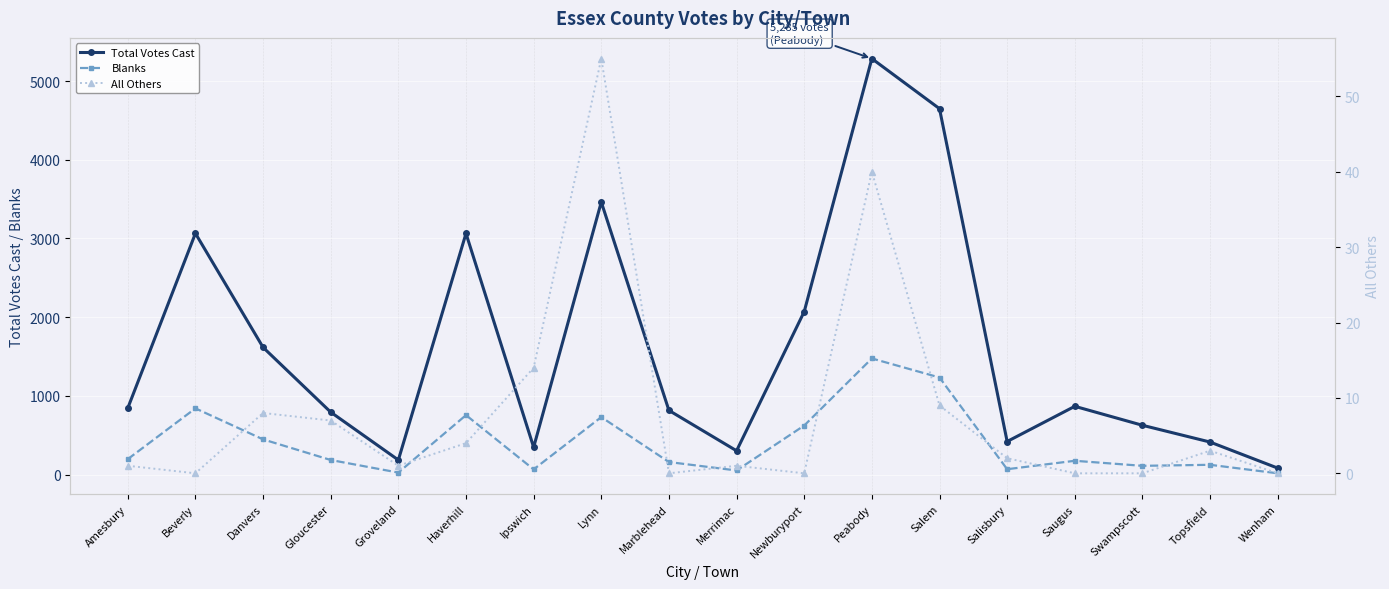

How many values in the All Others series are below 2?

9